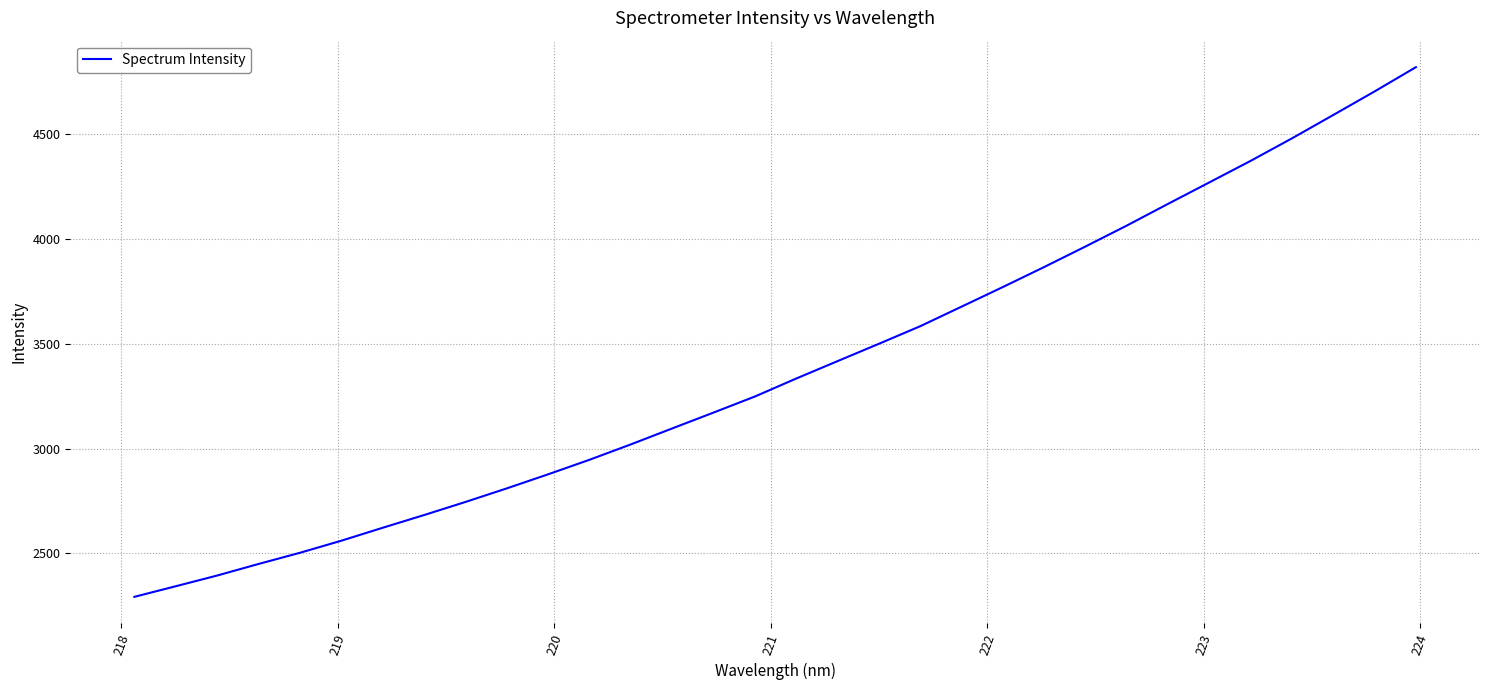

What is the greatest value displayed?

4821.1